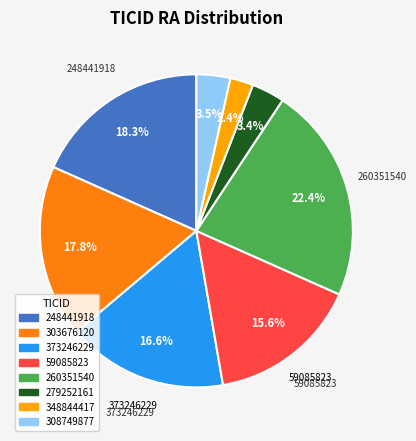

Which category has the smallest portion of the pie?

348844417